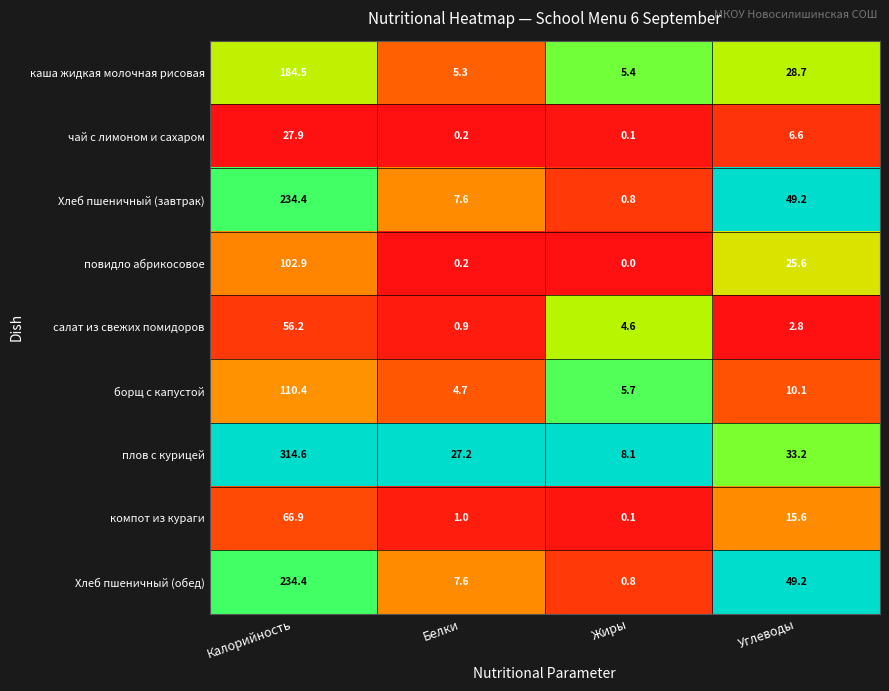

At which category does the chart reach its peak across all series?

Калорийность